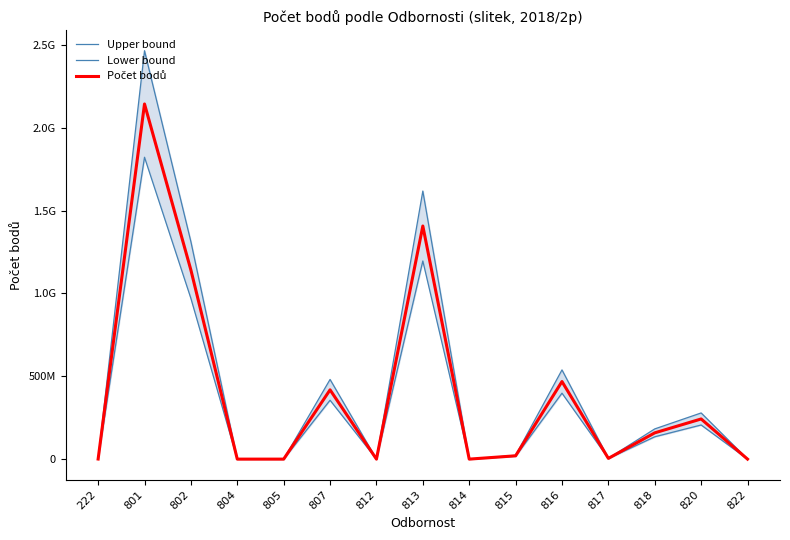

Which label corresponds to the smallest value in the chart?

804